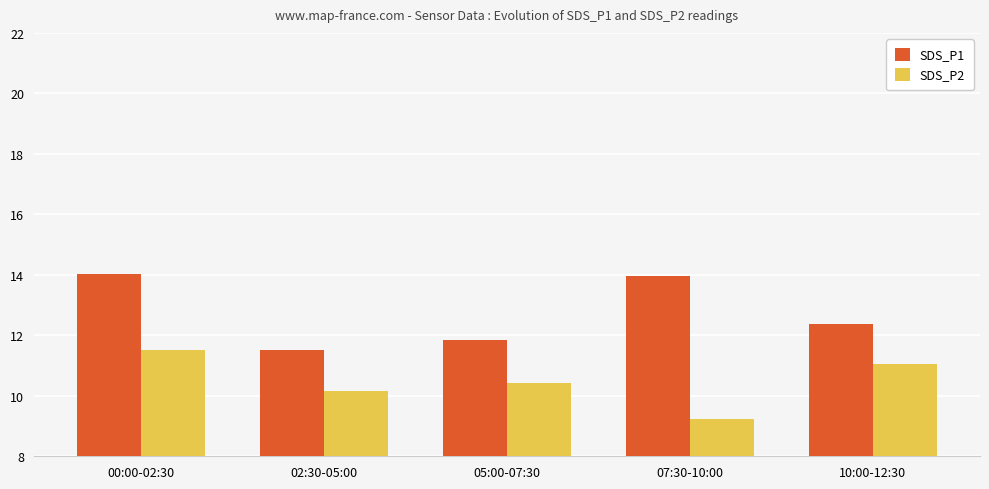

At which label does SDS_P1 first exceed 12?

00:00-02:30